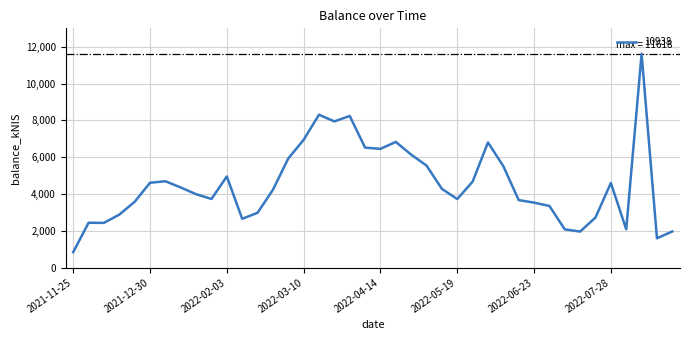

Does the chart have visible grid lines?

Yes